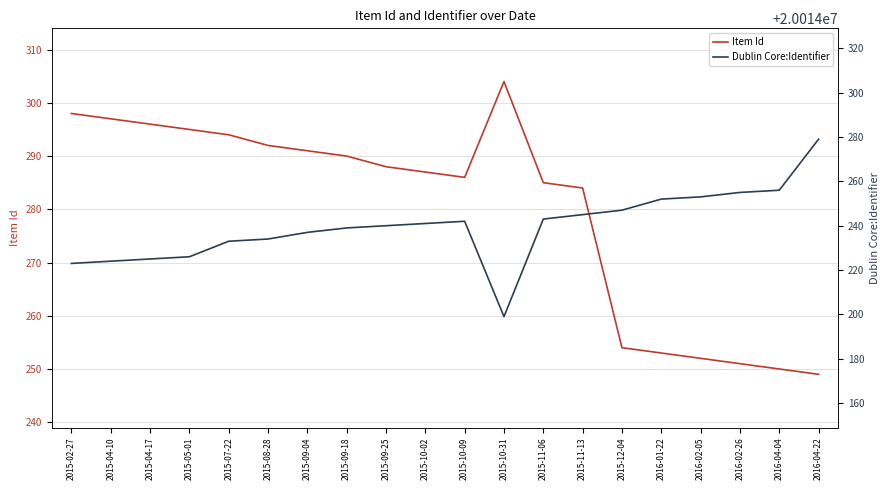

Where is the first local maximum for Item Id?

2015-10-31